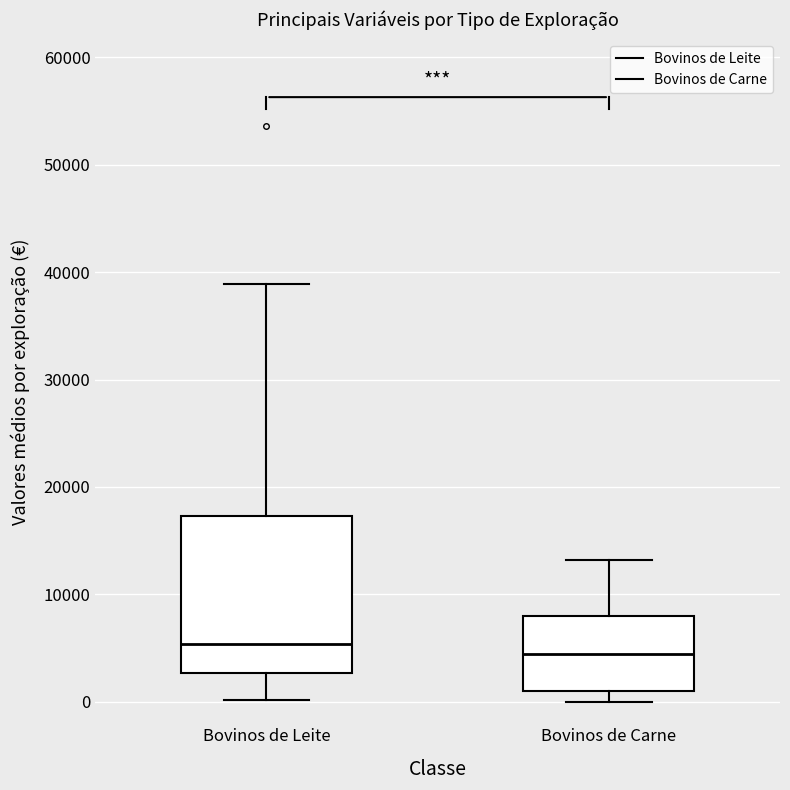

Reading left to right, transcribe this box plot: for each box, give where its median line is, the range the box spans, and where its two whiskers end, as read against the y-axis. The values are not printed on the chart, so give them approximately, as read against the axis.

Bovinos de Leite: median 5000, box 3000 to 17000, whiskers 0 to 39000
Bovinos de Carne: median 4000, box 1000 to 8000, whiskers 0 to 13000